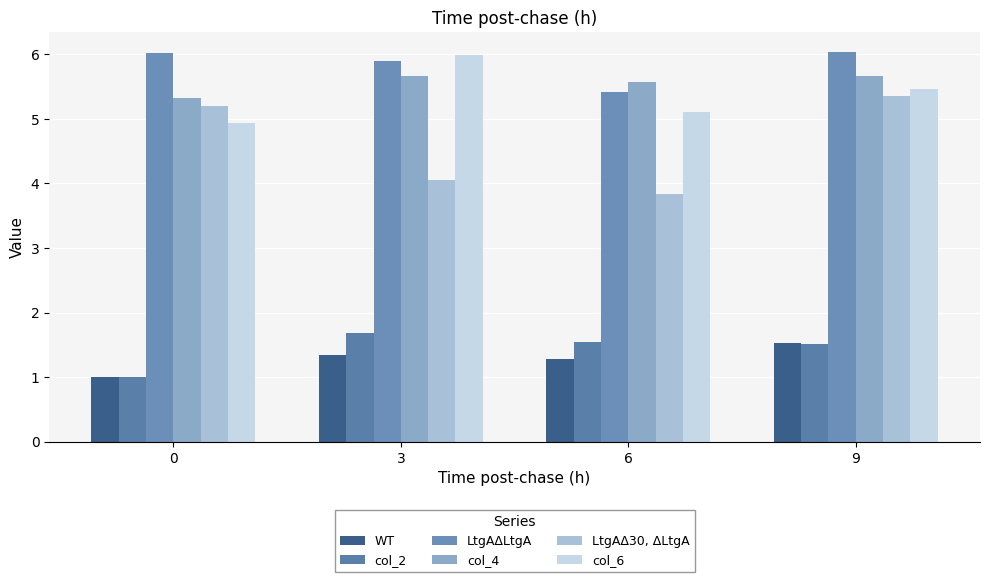

What is the value of the WT bar at the 3rd from the left?

1.3